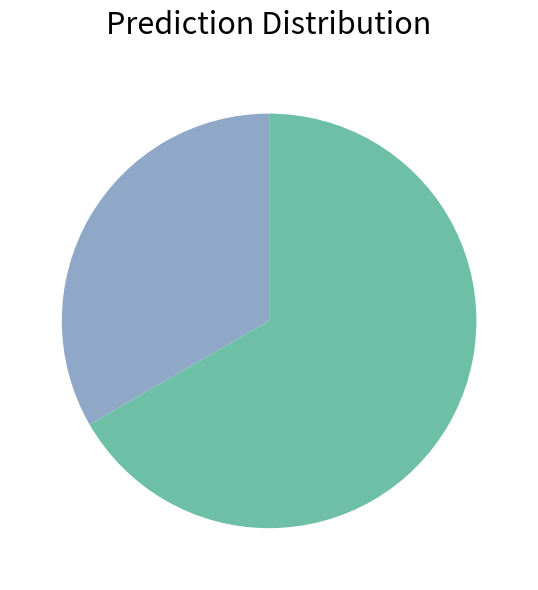

Is there a majority slice in this chart?

Yes